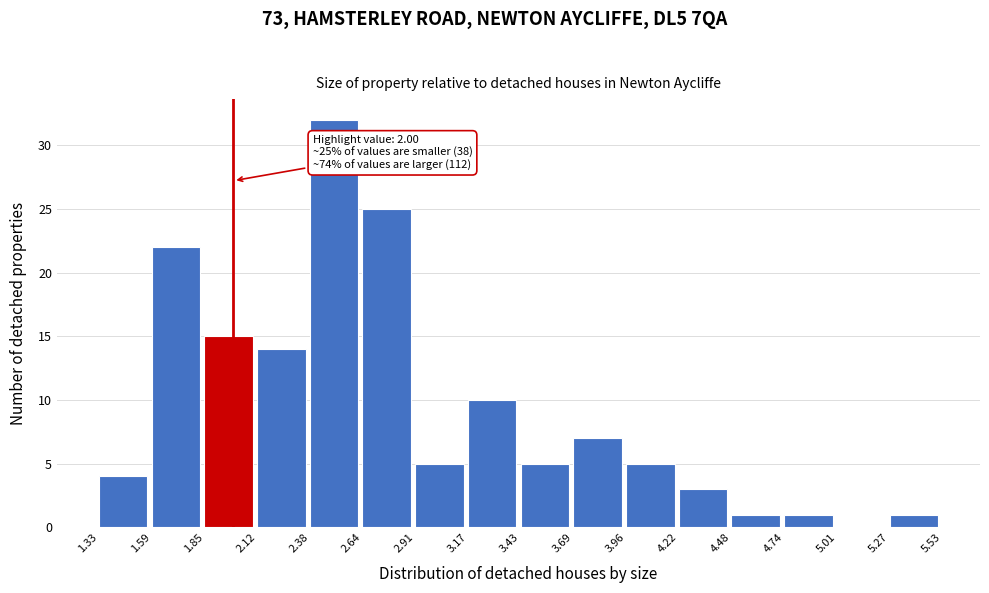

Over which range of the x-axis is the bar tallest?

2.38 to 2.64